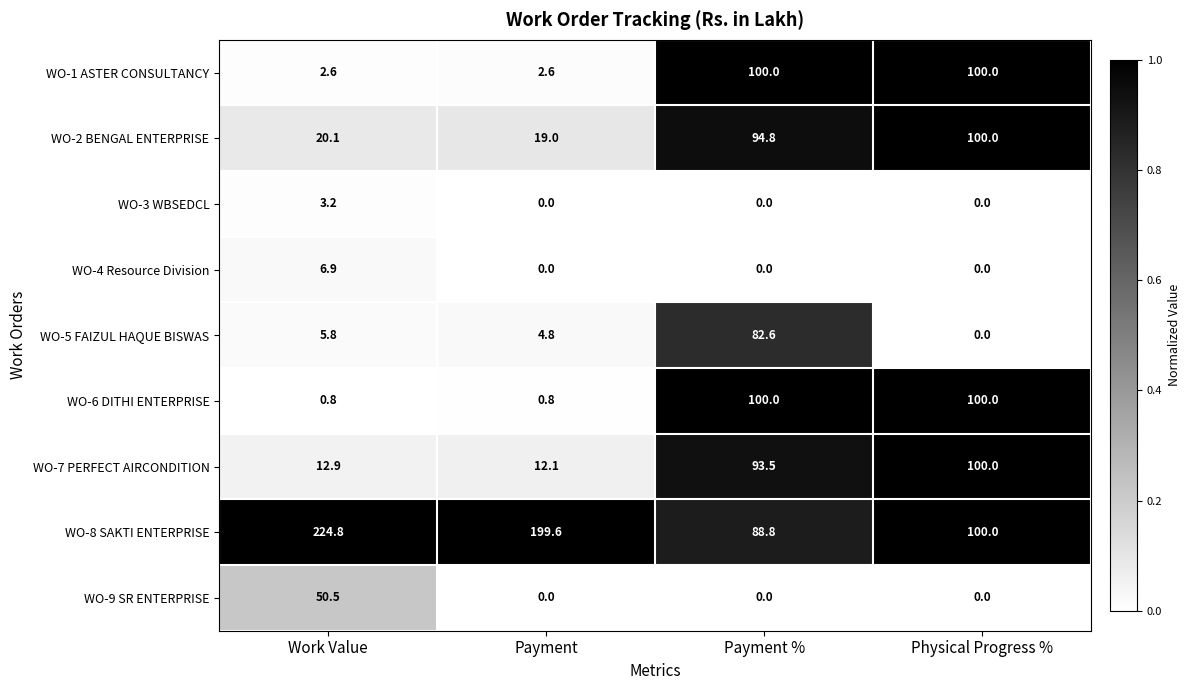

True or false: WO-9 SR ENTERPRISE has a value of 50.5 at Work Value.

True